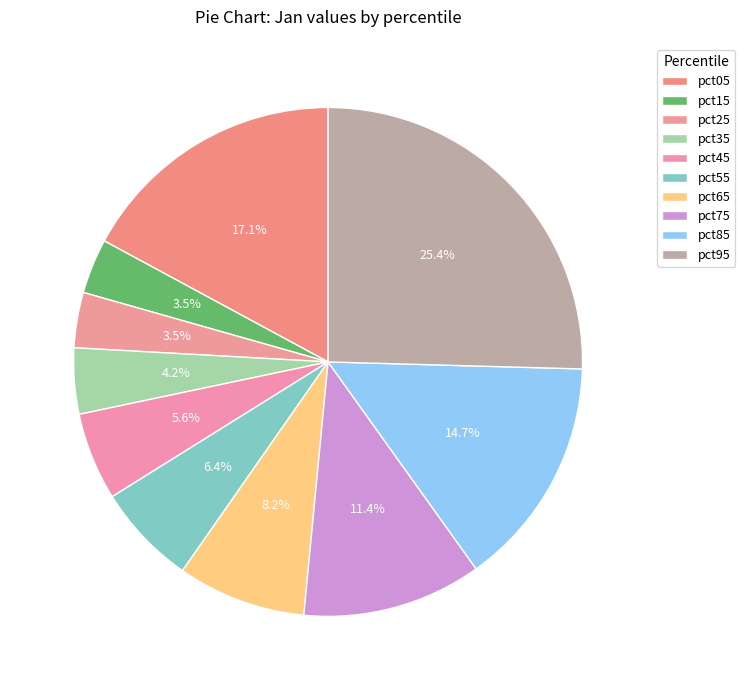

What percentage is the pct35 slice, to the nearest percent?

4%